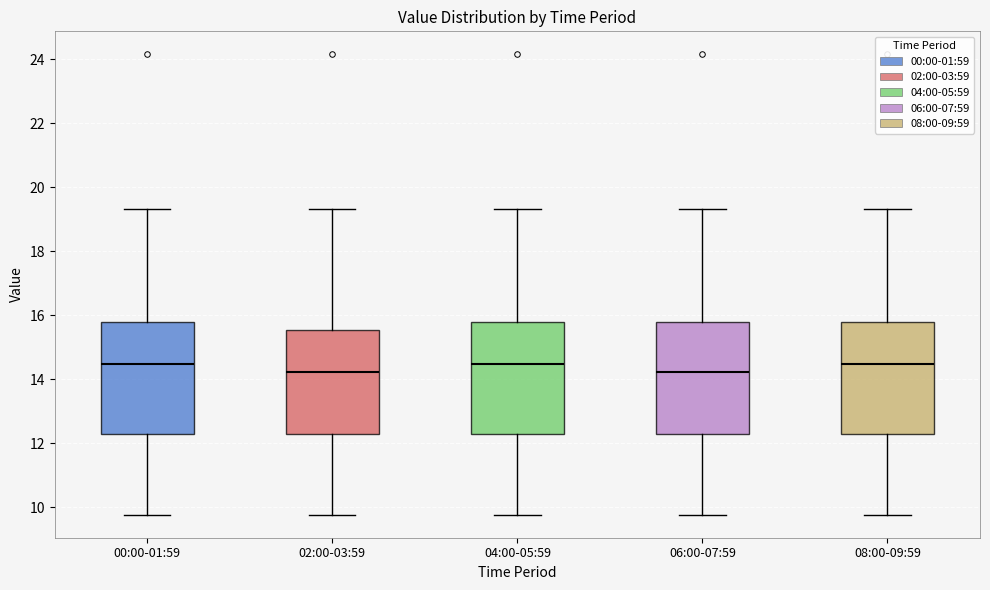

Reading left to right, read every box against the y-axis: the position of its median line, the range the box covers, and the ends of its whiskers. The values are not printed on the chart, so give them approximately, as read against the axis.

00:00-01:59: median 14.4, box 12.2 to 15.8, whiskers 9.8 to 19.4
02:00-03:59: median 14.2, box 12.2 to 15.6, whiskers 9.8 to 19.4
04:00-05:59: median 14.4, box 12.2 to 15.8, whiskers 9.8 to 19.4
06:00-07:59: median 14.2, box 12.2 to 15.8, whiskers 9.8 to 19.4
08:00-09:59: median 14.4, box 12.2 to 15.8, whiskers 9.8 to 19.4